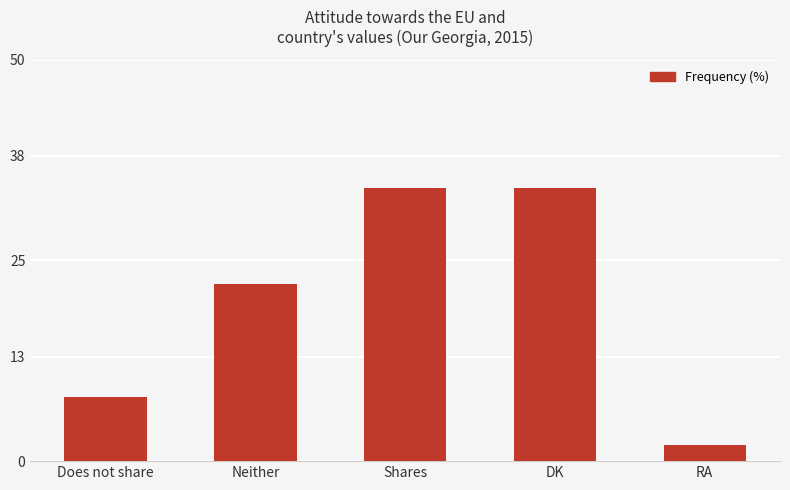

What is the change in value from Does not share to Neither?

+14